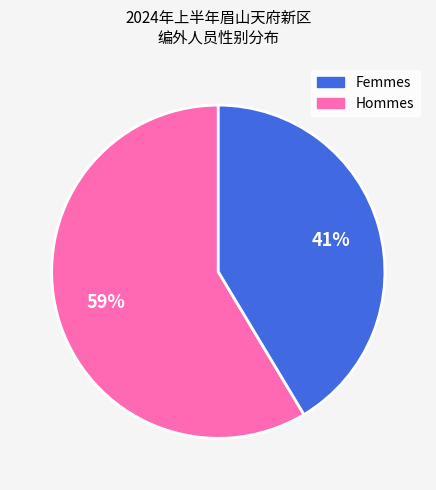

To the nearest percent, what is the average slice percentage?

50%